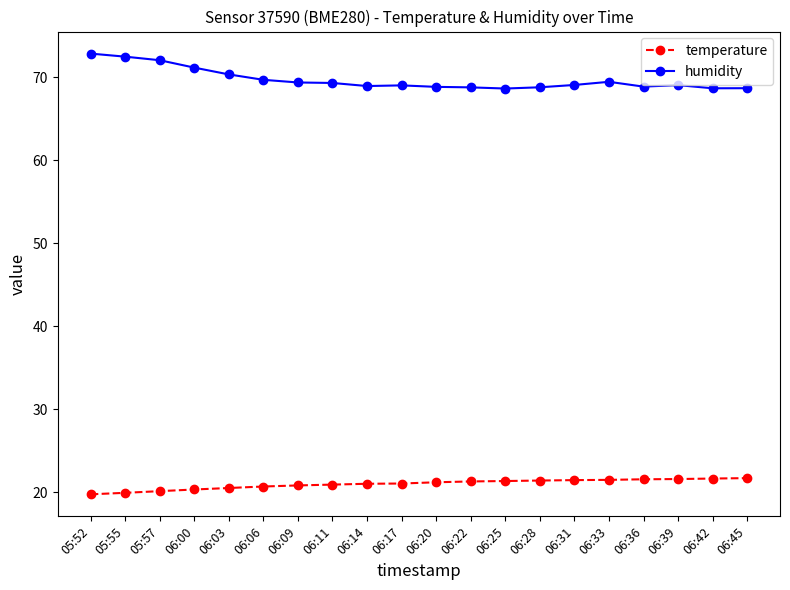

What are all the series names shown in the legend?

temperature, humidity